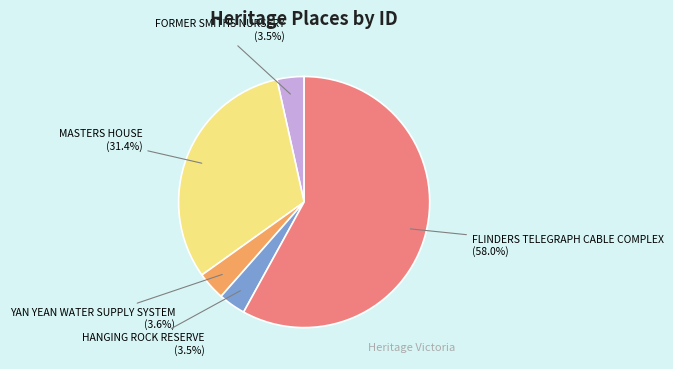

How many slices are in this pie chart?

5